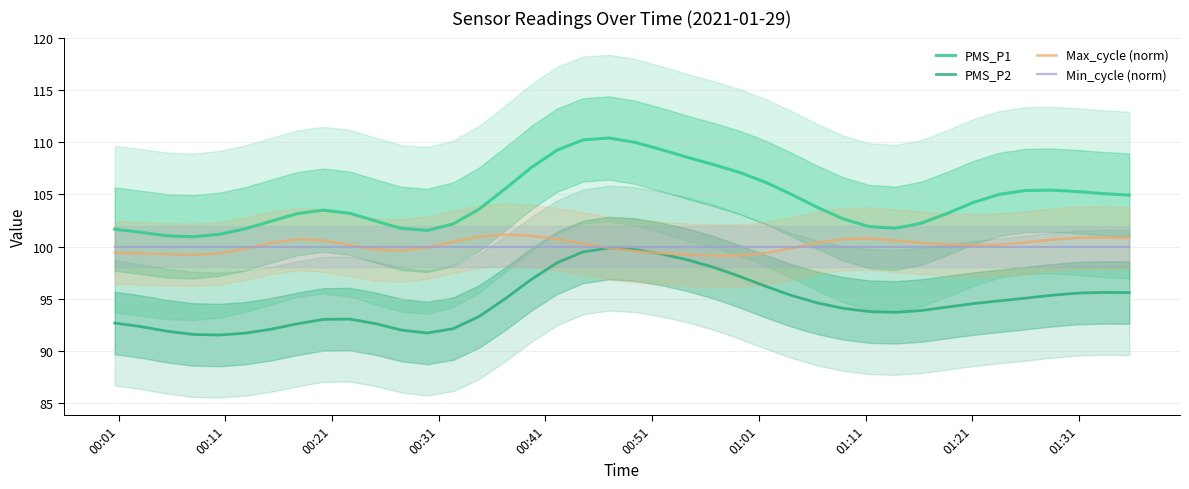

True or false: PMS_P2 has a value of 148.2 at 22.

False